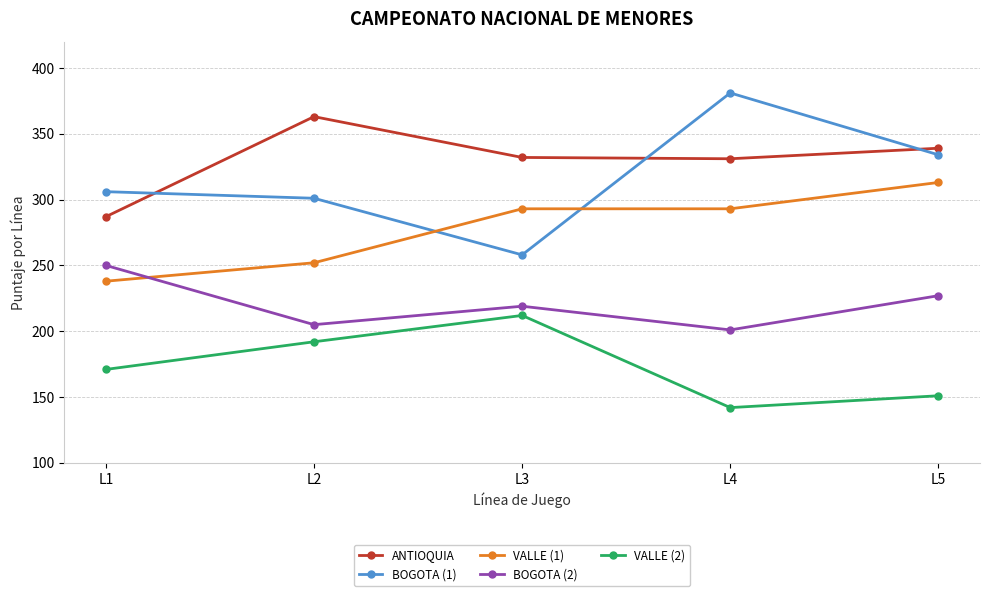

The VALLE (2) series shows 171 at L1. True or false?

True